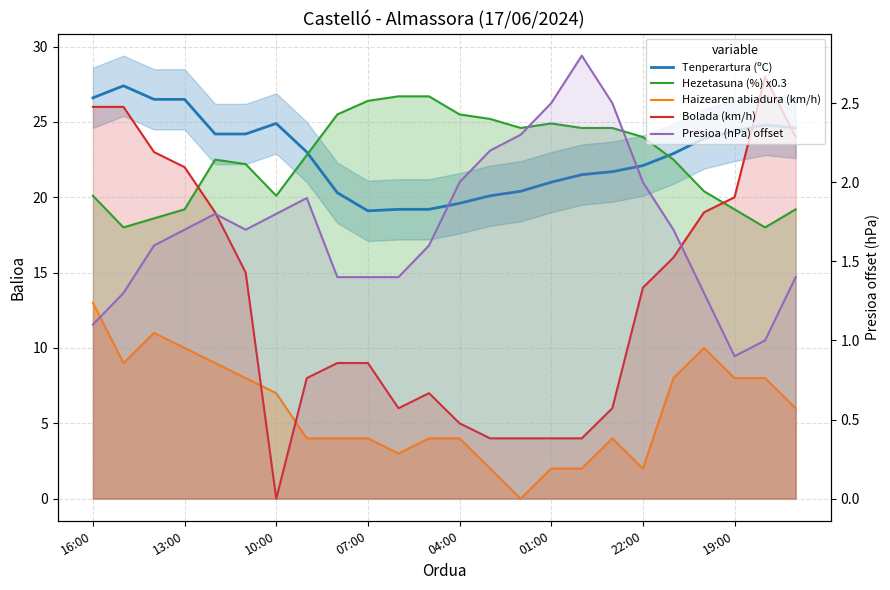

At which category is the sum across all series the highest?

16:00